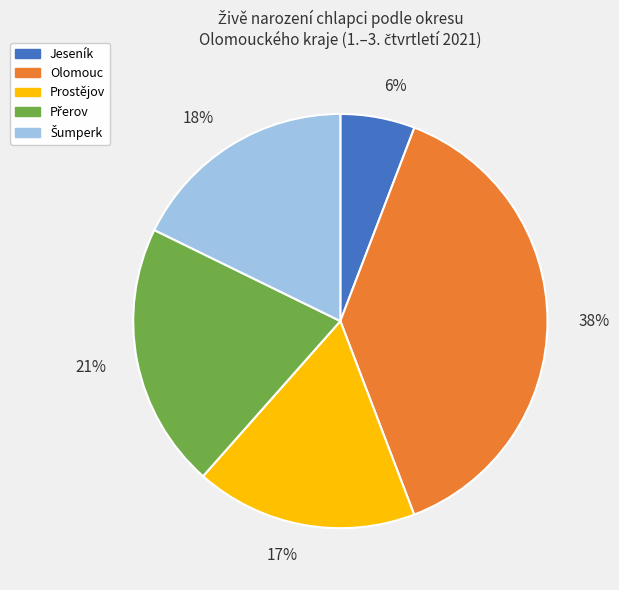

To the nearest percent, what is the average slice percentage?

20%